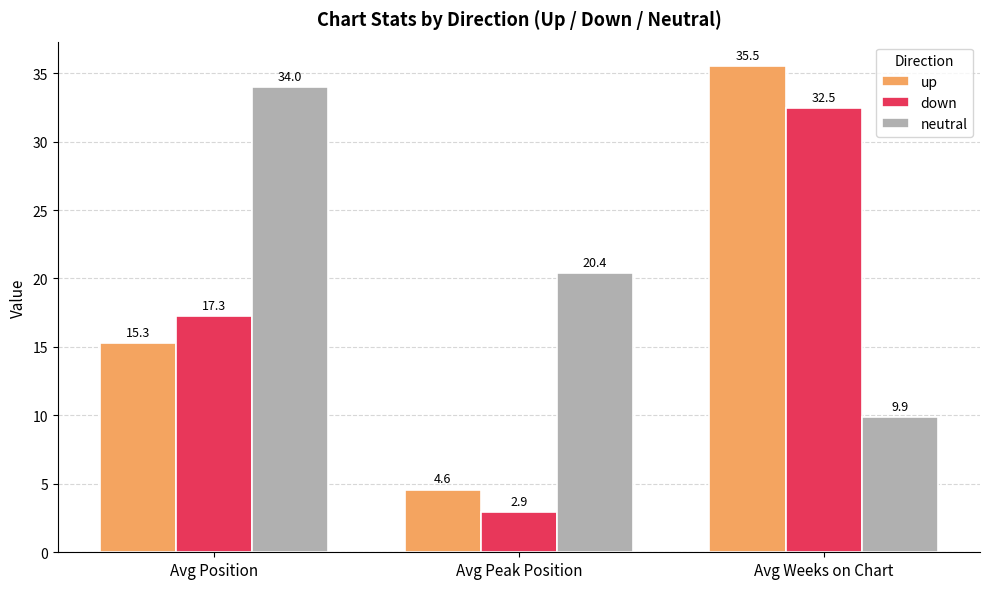

Rank the series by their average value, from highest to lowest.

neutral, up, down